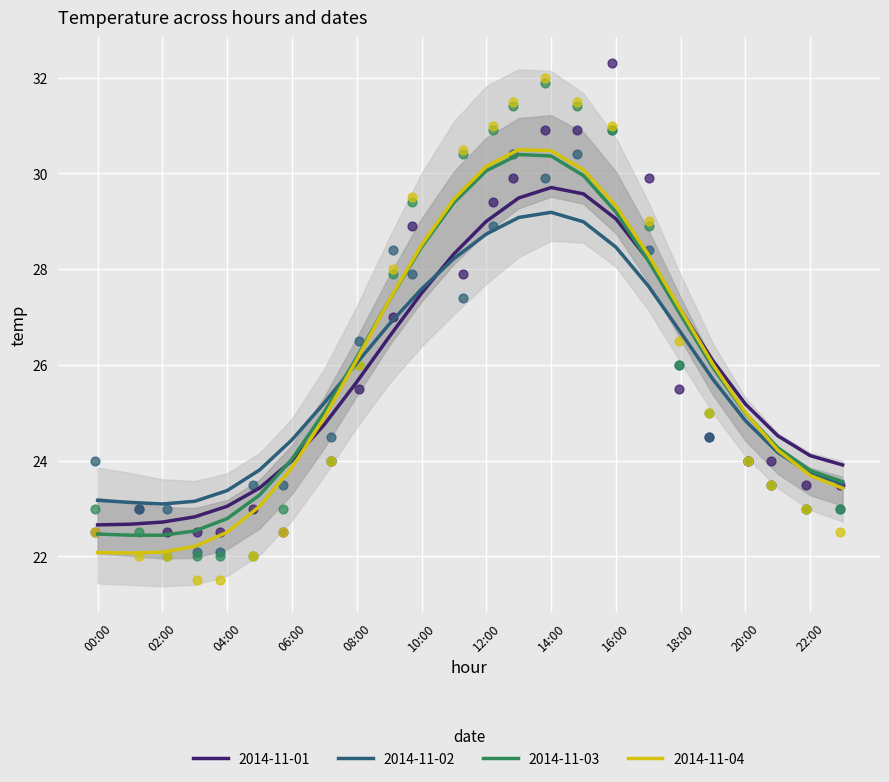

Which series has the largest Y range (max minus min)?

2014-11-04